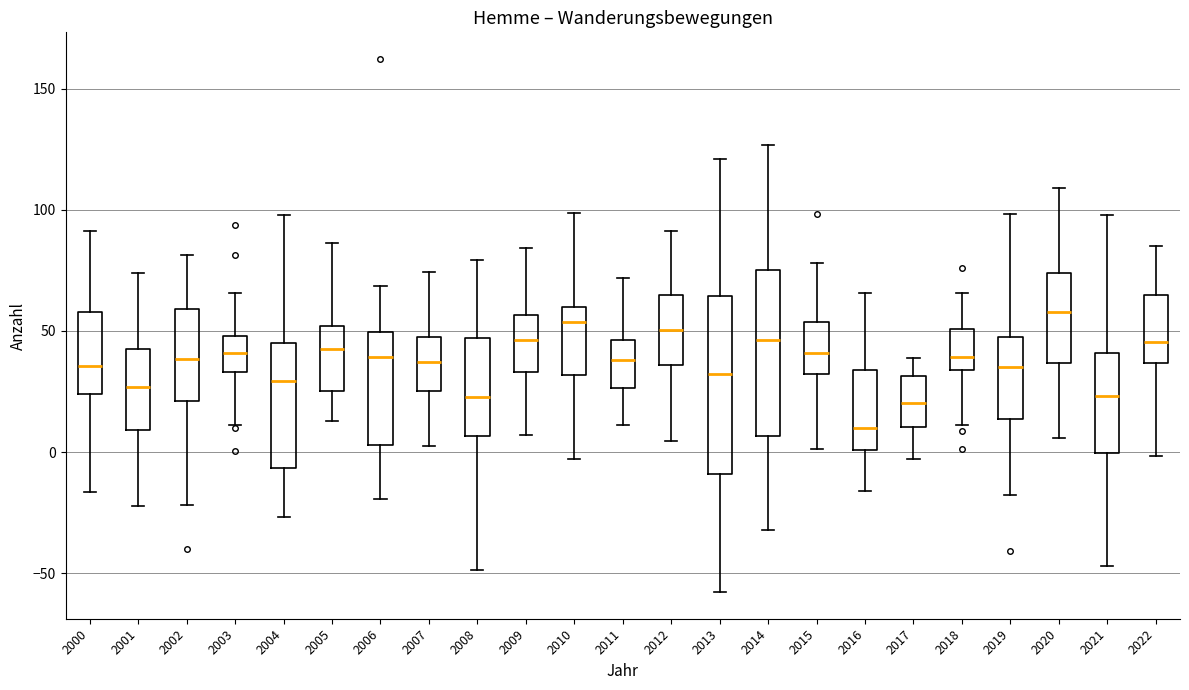

Reading left to right, read every box against the y-axis: the position of its median line, the range the box covers, and the ends of its whiskers. The values are not printed on the chart, so give them approximately, as read against the axis.

2000: median 35, box 25 to 60, whiskers -15 to 90
2001: median 25, box 10 to 45, whiskers -20 to 75
2002: median 40, box 20 to 60, whiskers -20 to 80
2003: median 40, box 35 to 50, whiskers 10 to 65
2004: median 30, box -5 to 45, whiskers -25 to 100
2005: median 45, box 25 to 50, whiskers 15 to 85
2006: median 40, box 5 to 50, whiskers -20 to 70
2007: median 35, box 25 to 45, whiskers 0 to 75
2008: median 25, box 5 to 45, whiskers -50 to 80
2009: median 45, box 35 to 55, whiskers 5 to 85
2010: median 55, box 30 to 60, whiskers -5 to 100
2011: median 40, box 25 to 45, whiskers 10 to 70
2012: median 50, box 35 to 65, whiskers 5 to 90
2013: median 30, box -10 to 65, whiskers -60 to 120
2014: median 45, box 5 to 75, whiskers -30 to 125
2015: median 40, box 30 to 55, whiskers 0 to 80
2016: median 10, box 0 to 35, whiskers -15 to 65
2017: median 20, box 10 to 30, whiskers -5 to 40
2018: median 40, box 35 to 50, whiskers 10 to 65
2019: median 35, box 15 to 50, whiskers -20 to 100
2020: median 60, box 35 to 75, whiskers 5 to 110
2021: median 25, box 0 to 40, whiskers -45 to 100
2022: median 45, box 35 to 65, whiskers 0 to 85